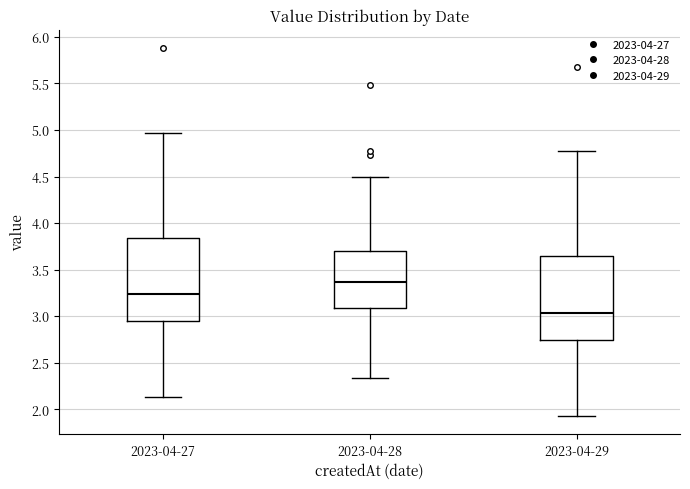

Reading left to right, read every box against the y-axis: the position of its median line, the range the box covers, and the ends of its whiskers. The values are not printed on the chart, so give them approximately, as read against the axis.

2023-04-27: median 3.25, box 2.95 to 3.85, whiskers 2.15 to 4.95
2023-04-28: median 3.35, box 3.10 to 3.70, whiskers 2.35 to 4.50
2023-04-29: median 3.05, box 2.75 to 3.65, whiskers 1.95 to 4.75